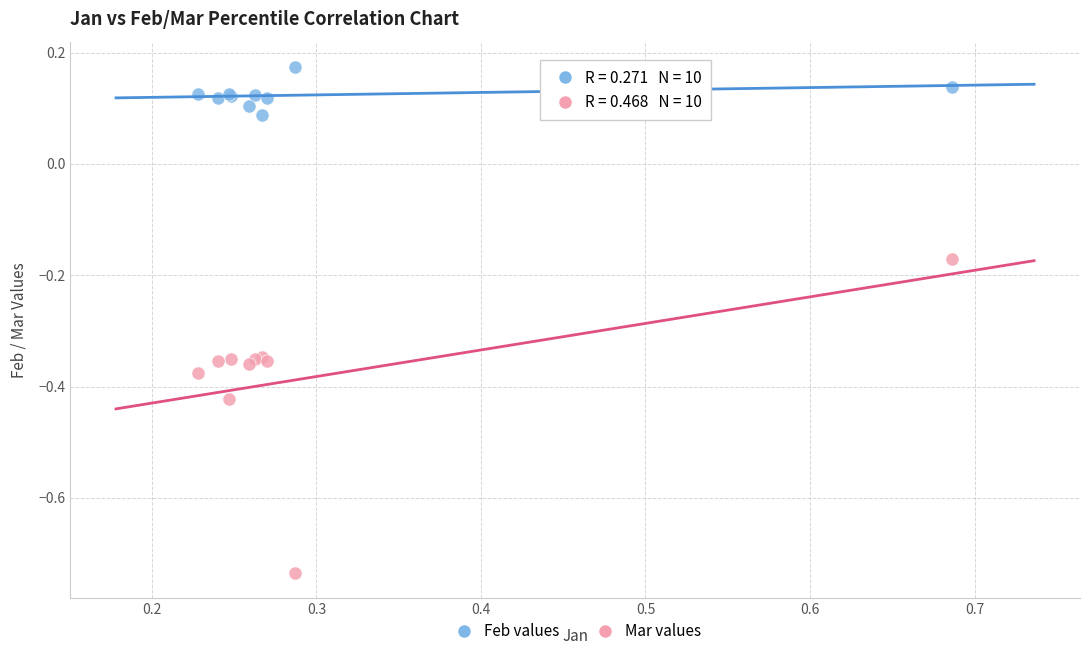

Which series has the largest Y range (max minus min)?

Mar values